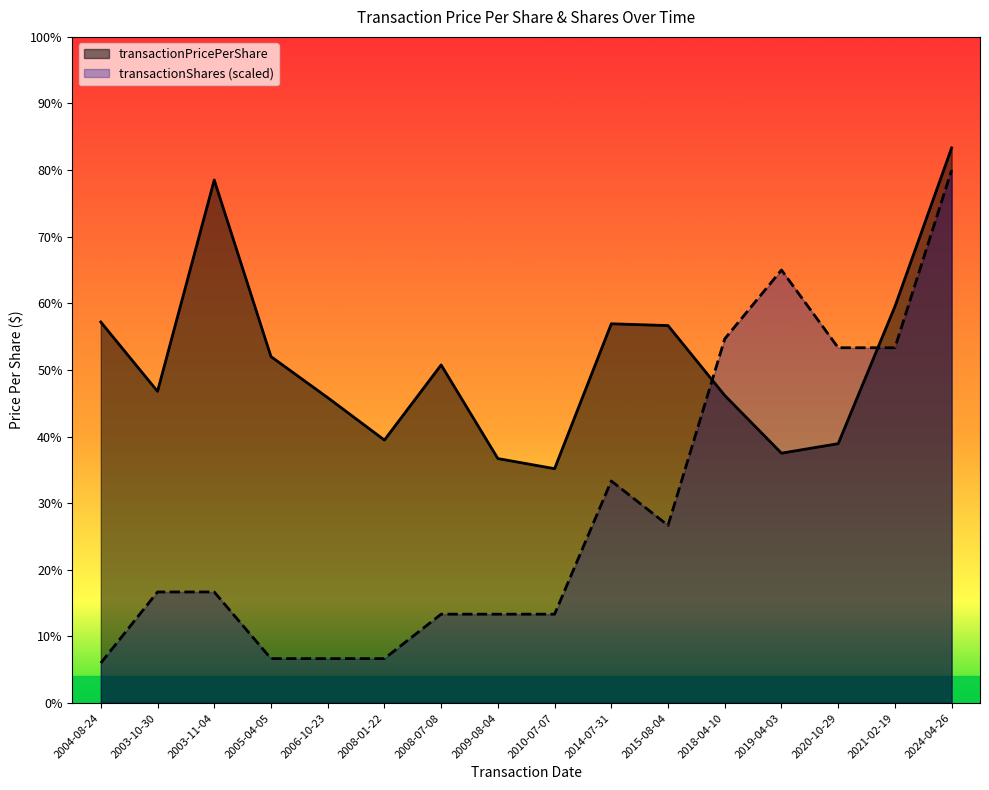

At which category is the sum across all series the highest?

2024-04-26